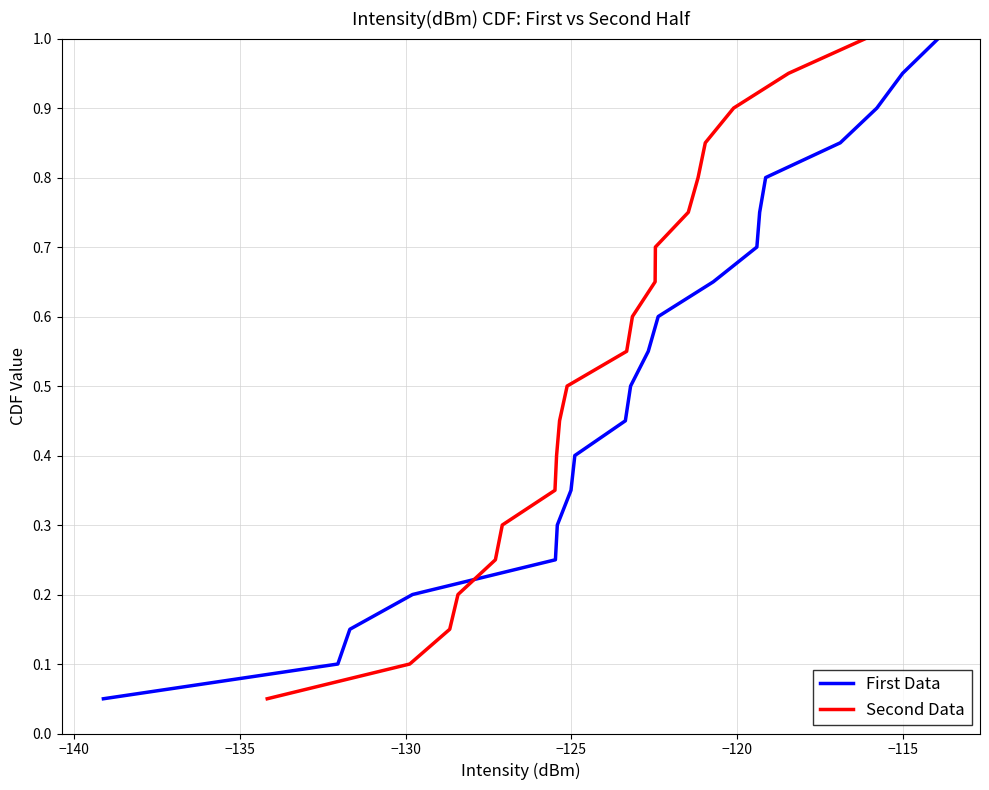

What is the sum of all First Data values?

10.5